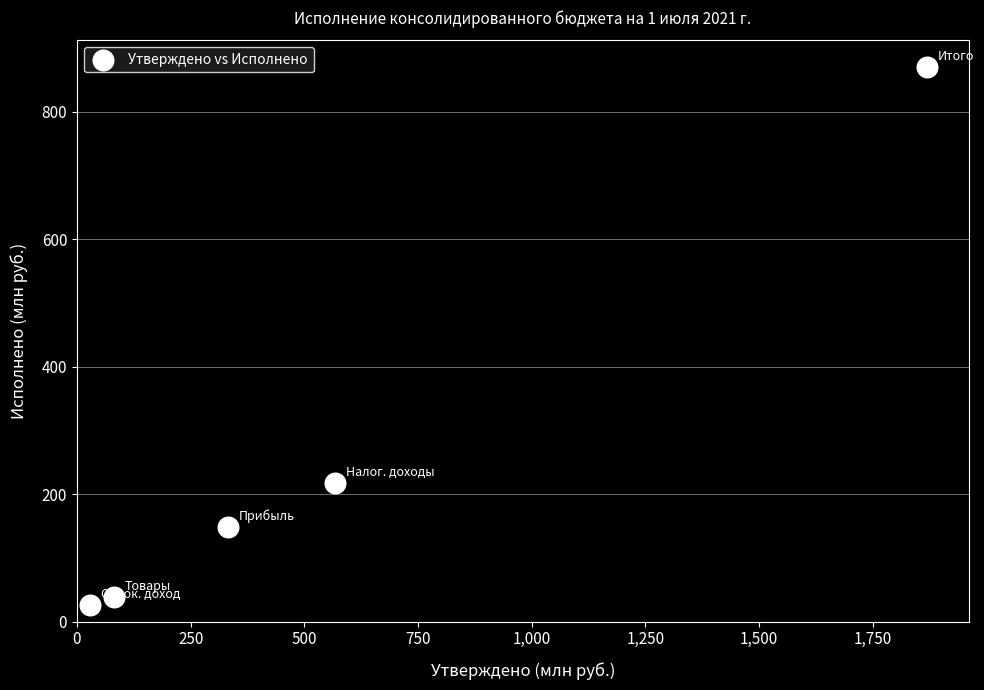

What Y value in the scatter plot is closest to 447?

217.2